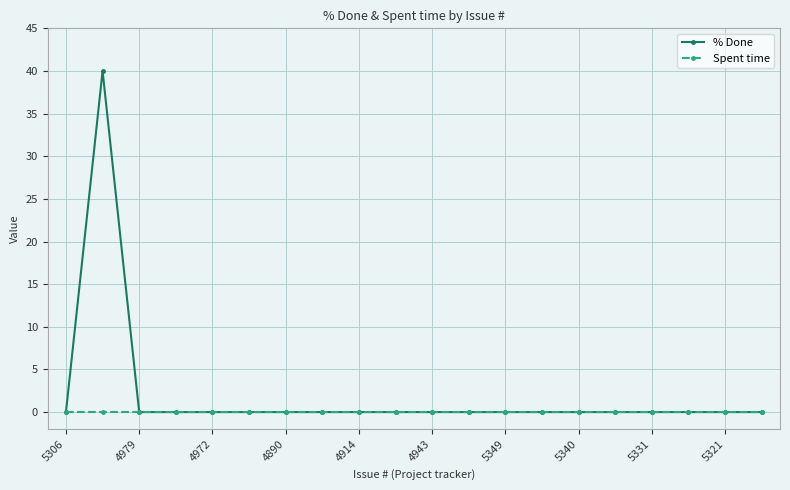

Rank the series by their maximum value, from highest to lowest.

% Done, Spent time